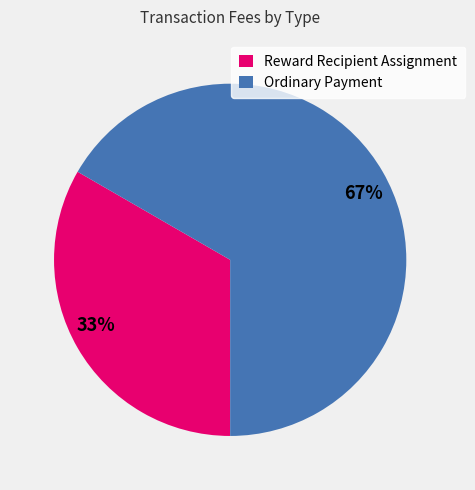

What percentage is the Reward Recipient Assignment slice, to the nearest percent?

33%